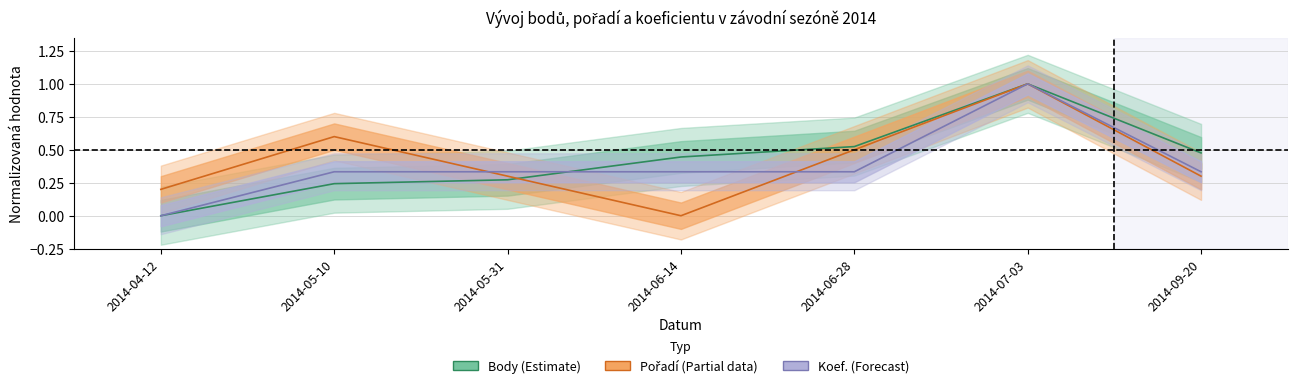

What are all the series names shown in the legend?

Body, Pořadí, Koef.